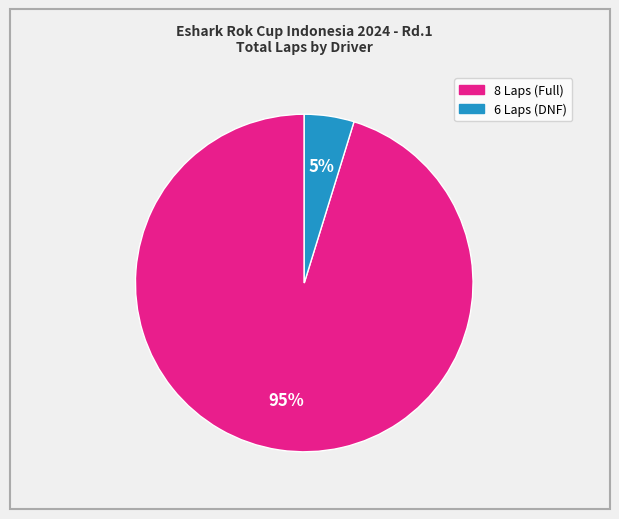

Is there a majority slice in this chart?

Yes